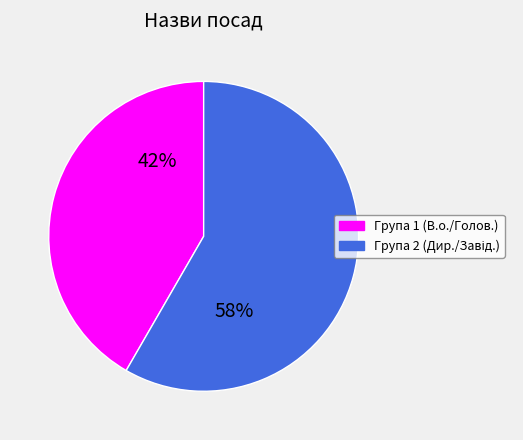

Is there a majority slice in this chart?

Yes